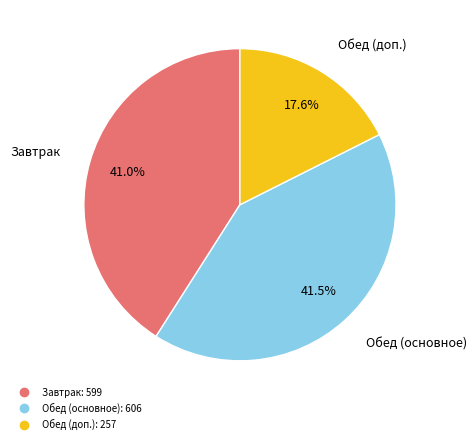

Is there a majority slice in this chart?

No